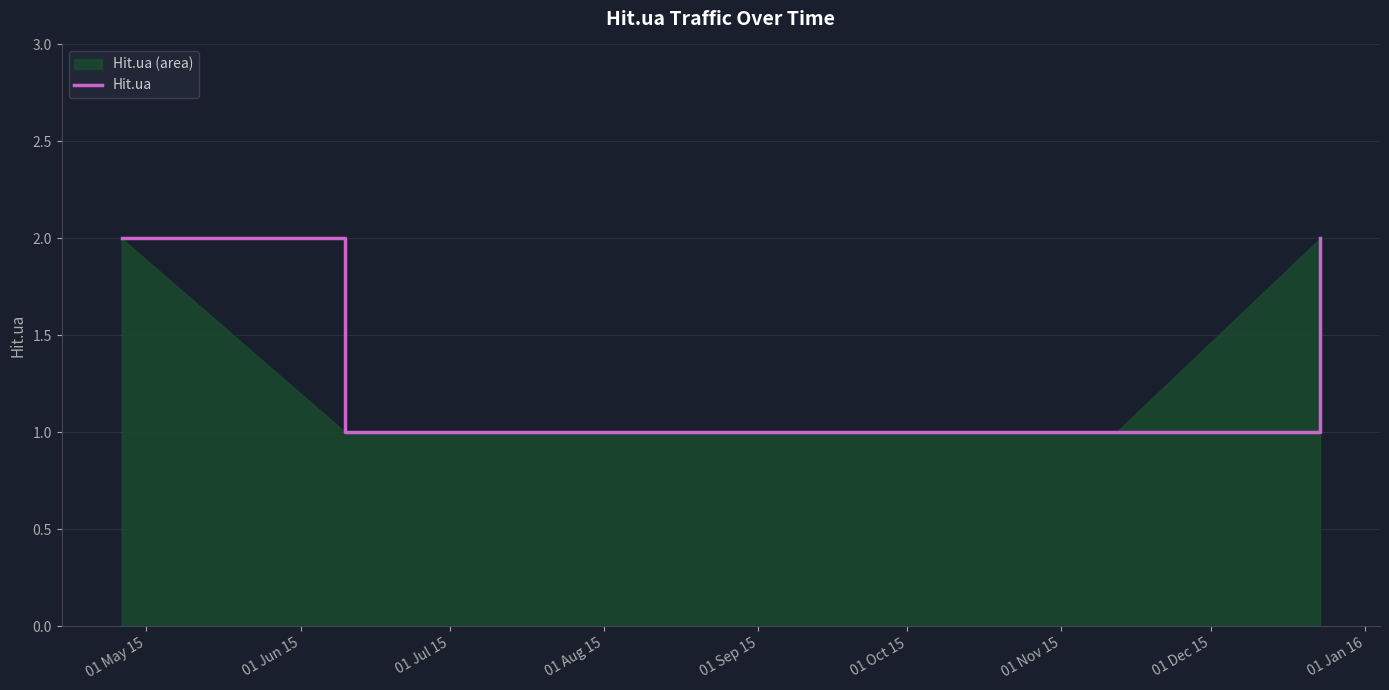

What is the sum of all values?

7